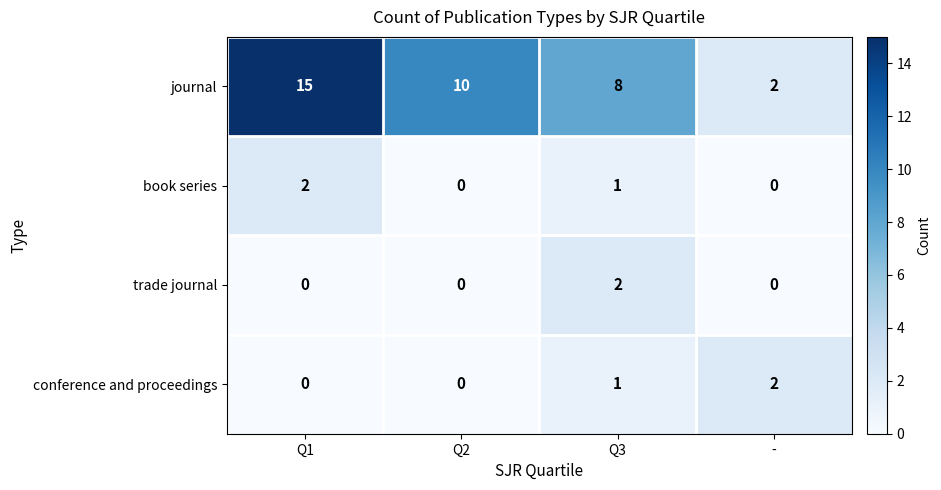

The value of trade journal at - is -1. True or false?

False